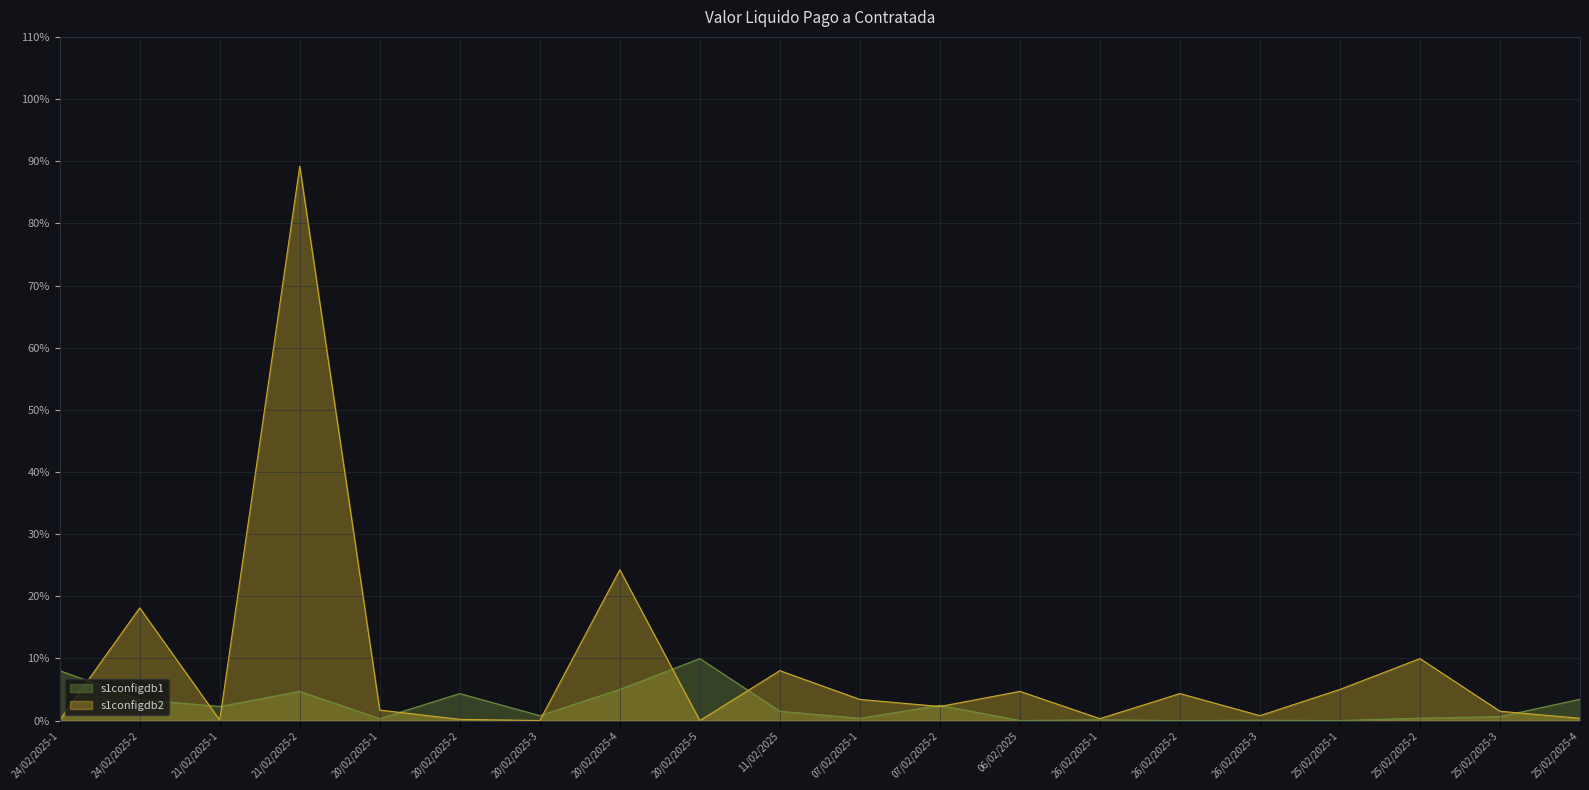

What is the total value across all series at 26/02/2025-1?

0.4